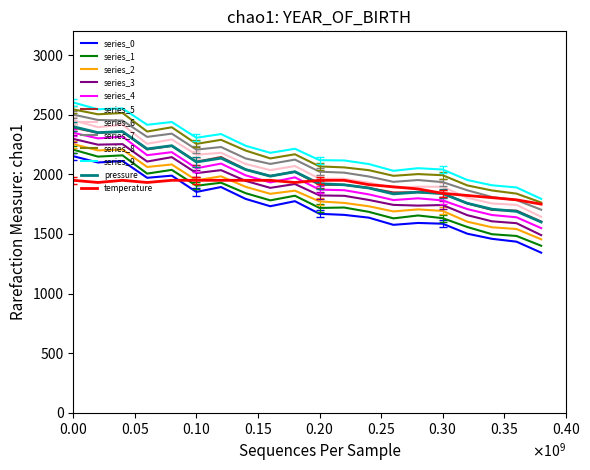

What is the highest value of the series_6 series?

2454.0